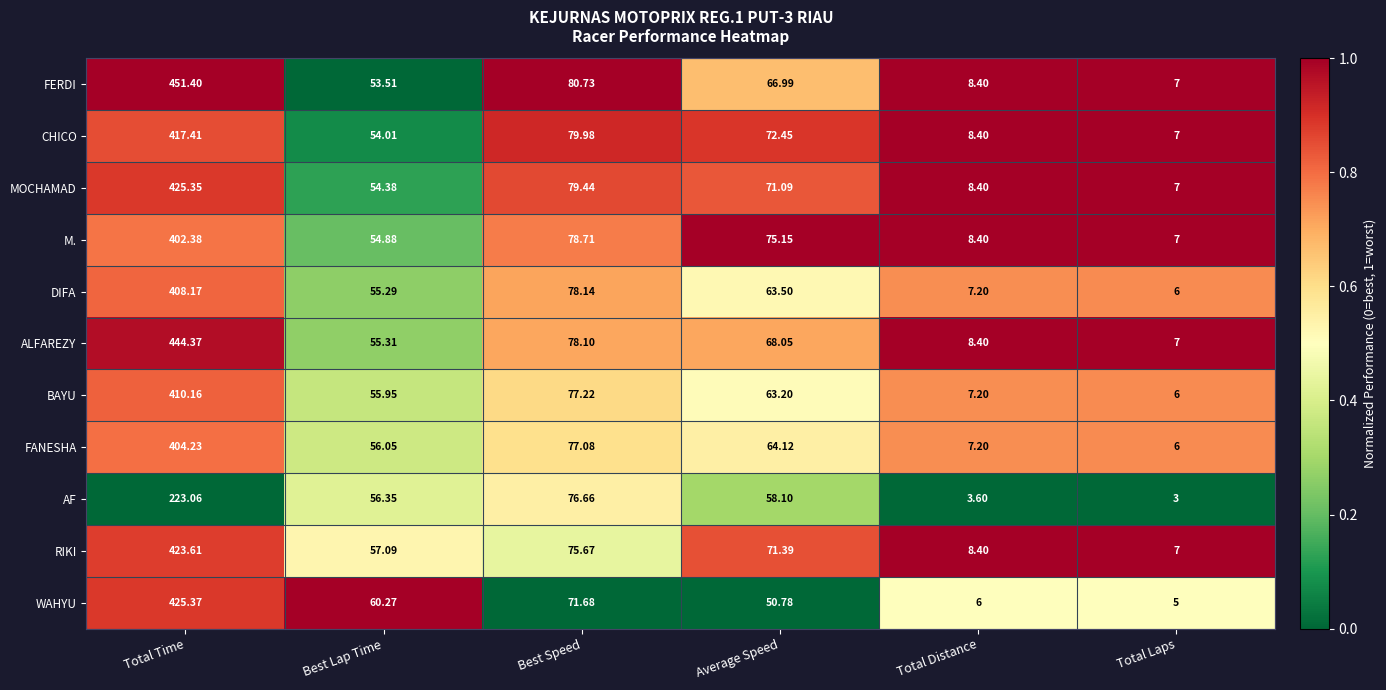

Which label corresponds to the smallest value in the chart?

Total Laps